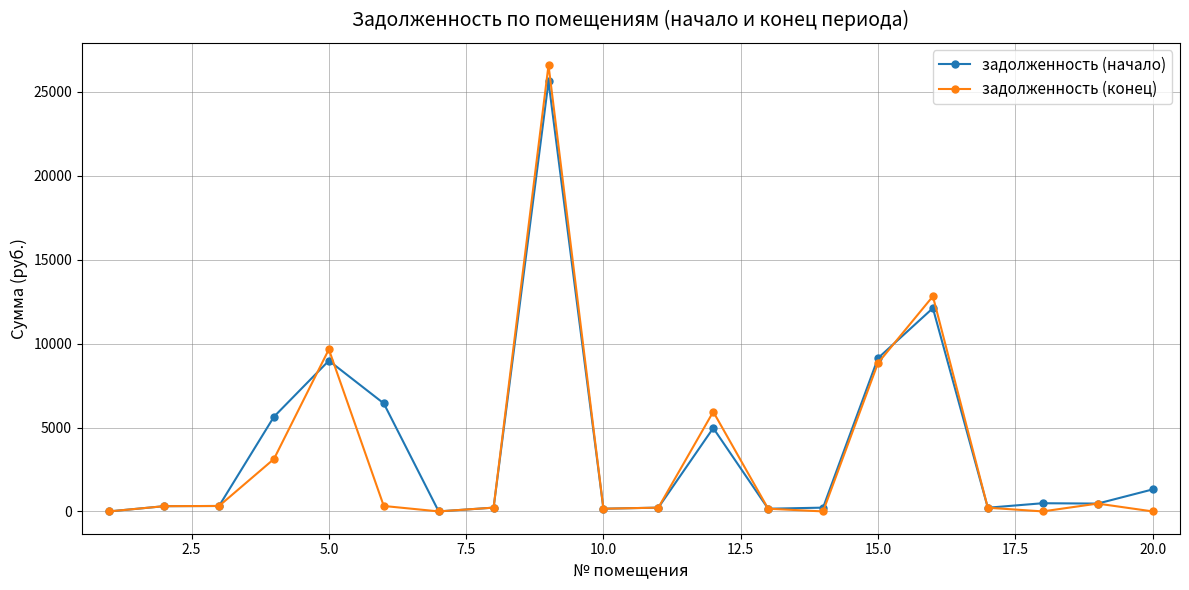

True or false: задолженность (конец) has more than 0 interior local peaks.

True